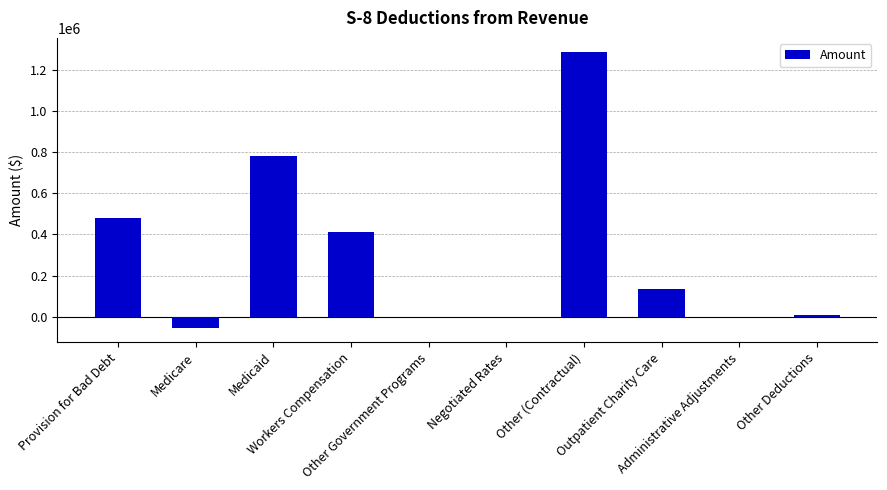

What is the sum of all values?

3049017.7